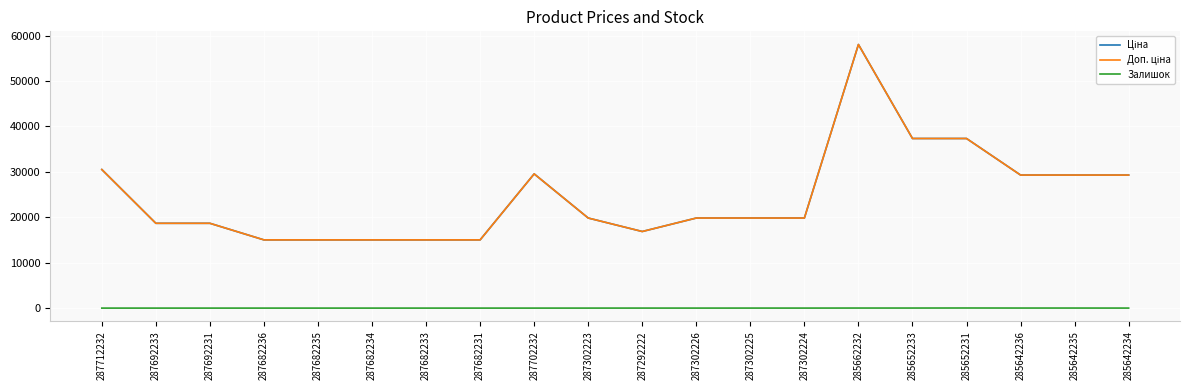

Does the chart display data point markers on the line(s)?

No